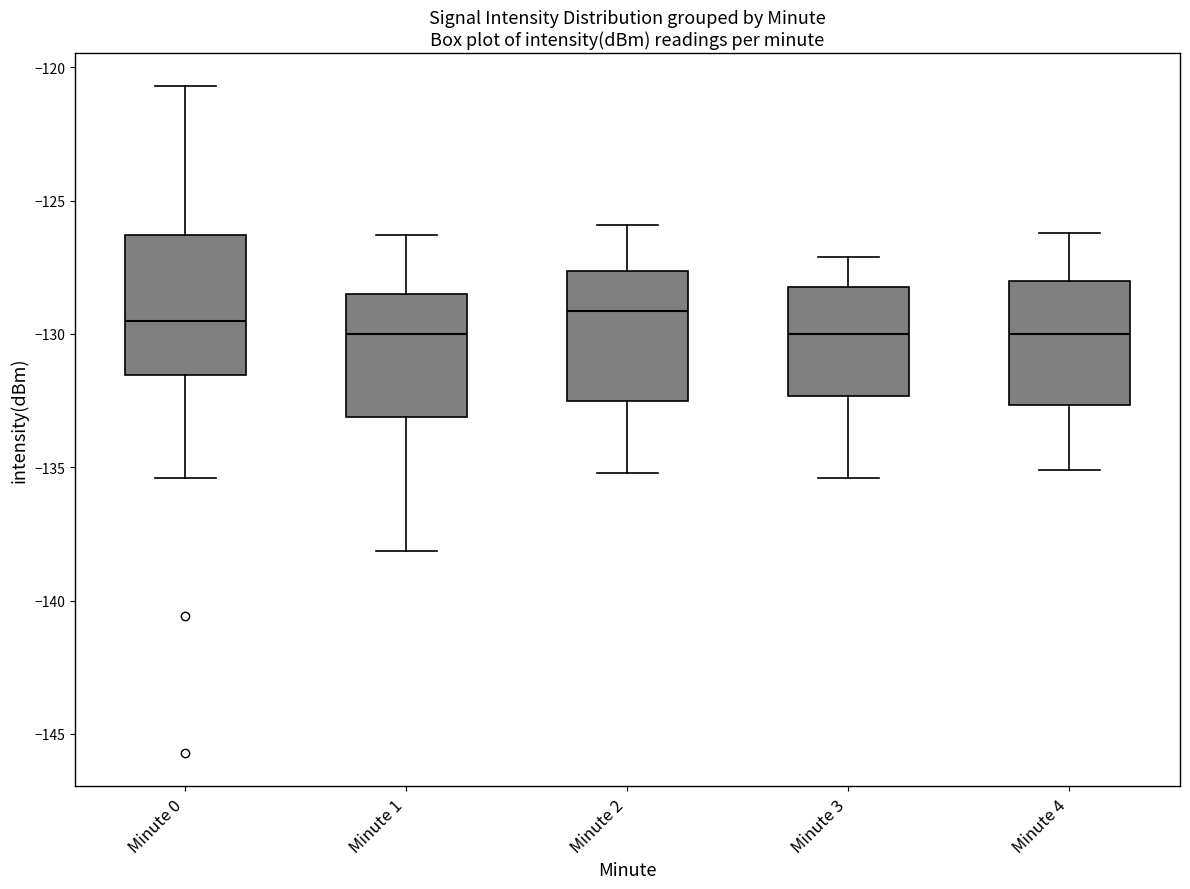

Where does the upper whisker of the box for Minute 0 end on the y-axis? The values are not printed on the chart, so give them approximately, as read against the axis.

-120.5